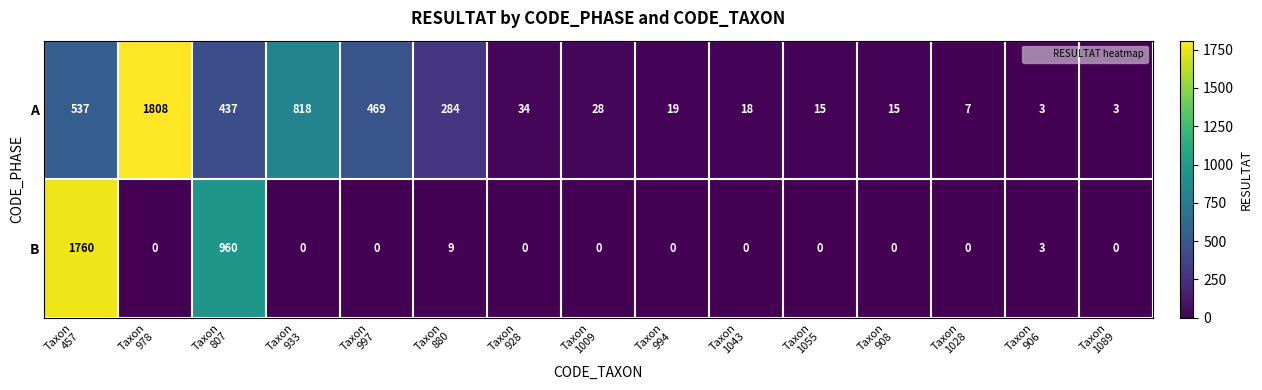

Which series has the largest total across all categories?

A